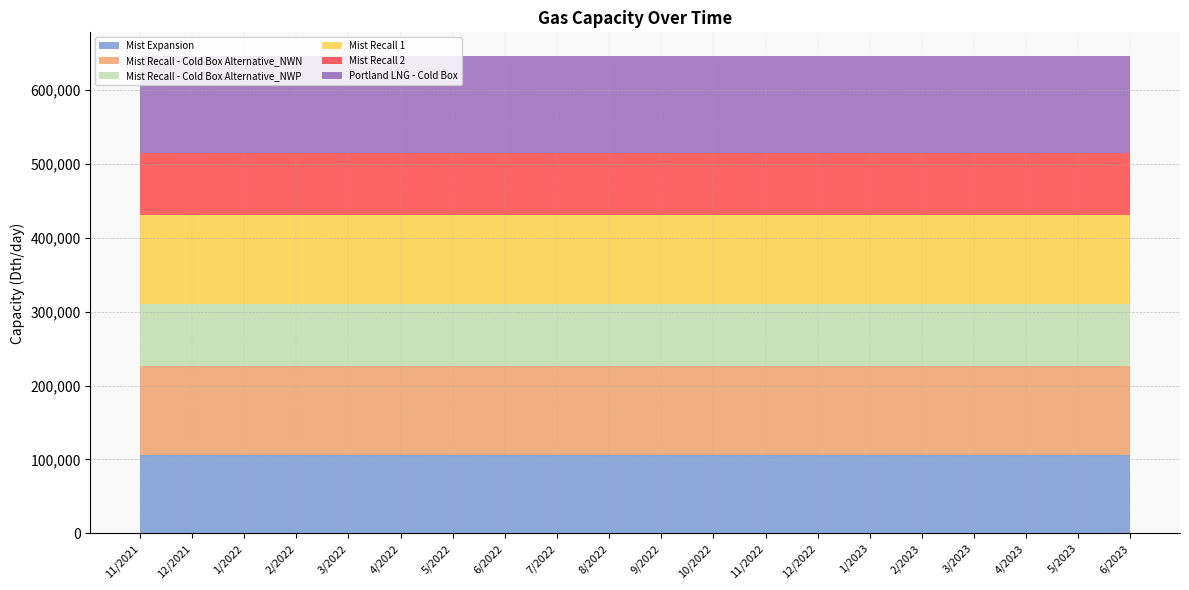

Reading right to left, extract all data points from this chart.

Mist Expansion: 6/2023=106000	5/2023=106000	4/2023=106000	3/2023=106000	2/2023=106000	1/2023=106000	12/2022=106000	11/2022=106000	10/2022=106000	9/2022=106000	8/2022=106000	7/2022=106000	6/2022=106000	5/2022=106000	4/2022=106000	3/2022=106000	2/2022=106000	1/2022=106000	12/2021=106000	11/2021=106000
Mist Recall - Cold Box Alternative_NWN: 6/2023=120492	5/2023=120492	4/2023=120492	3/2023=120492	2/2023=120492	1/2023=120492	12/2022=120492	11/2022=120492	10/2022=120492	9/2022=120492	8/2022=120492	7/2022=120492	6/2022=120492	5/2022=120492	4/2022=120492	3/2022=120492	2/2022=120492	1/2022=120492	12/2021=120492	11/2021=120492
Mist Recall - Cold Box Alternative_NWP: 6/2023=84422	5/2023=84422	4/2023=84422	3/2023=84422	2/2023=84422	1/2023=84422	12/2022=84422	11/2022=84422	10/2022=84422	9/2022=84422	8/2022=84422	7/2022=84422	6/2022=84422	5/2022=84422	4/2022=84422	3/2022=84422	2/2022=84422	1/2022=84422	12/2021=84422	11/2021=84422
Mist Recall 1: 6/2023=120000	5/2023=120000	4/2023=120000	3/2023=120000	2/2023=120000	1/2023=120000	12/2022=120000	11/2022=120000	10/2022=120000	9/2022=120000	8/2022=120000	7/2022=120000	6/2022=120000	5/2022=120000	4/2022=120000	3/2022=120000	2/2022=120000	1/2022=120000	12/2021=120000	11/2021=120000
Mist Recall 2: 6/2023=83800	5/2023=83800	4/2023=83800	3/2023=83800	2/2023=83800	1/2023=83800	12/2022=83800	11/2022=83800	10/2022=83800	9/2022=83800	8/2022=83800	7/2022=83800	6/2022=83800	5/2022=83800	4/2022=83800	3/2022=83800	2/2022=83800	1/2022=83800	12/2021=83800	11/2021=83800
Portland LNG - Cold Box: 6/2023=130800	5/2023=130800	4/2023=130800	3/2023=130800	2/2023=130800	1/2023=130800	12/2022=130800	11/2022=130800	10/2022=130800	9/2022=130800	8/2022=130800	7/2022=130800	6/2022=130800	5/2022=130800	4/2022=130800	3/2022=130800	2/2022=130800	1/2022=130800	12/2021=130800	11/2021=130800